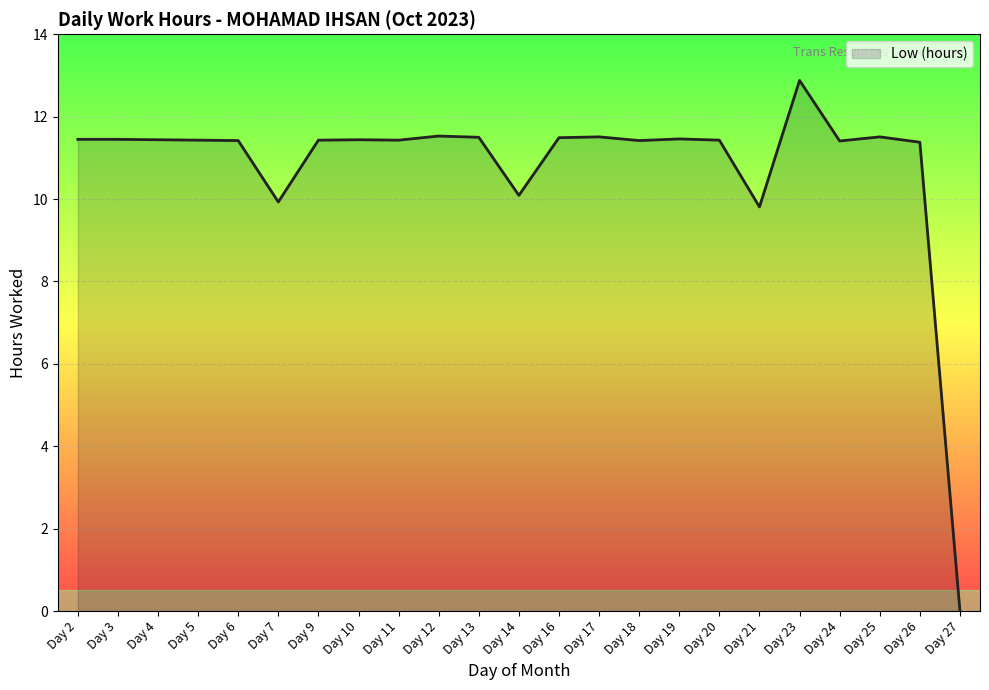

The chart shows a value of 4.0 at Day 12. True or false?

False